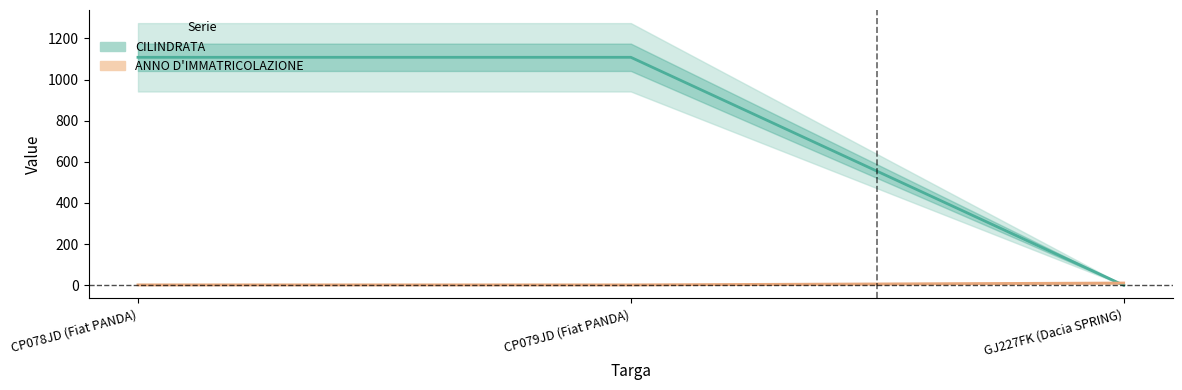

Reading right to left, transcribe all the data shown in this chart.

CILINDRATA: 0	1108	1108
ANNO D'IMMATRICOLAZIONE: 11	2	2